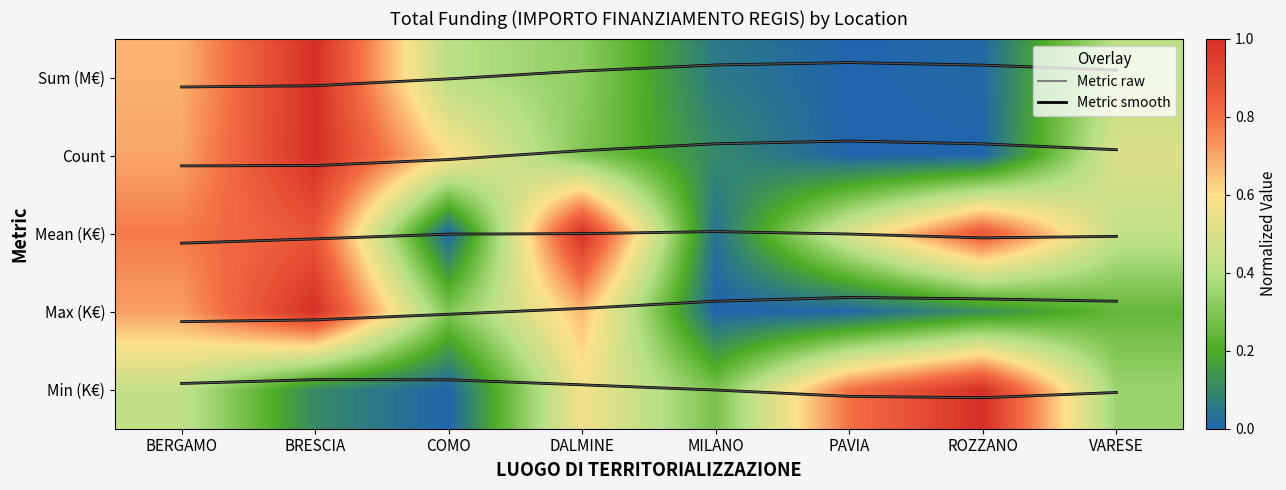

At how many categories does at least one series exceed 1?

8